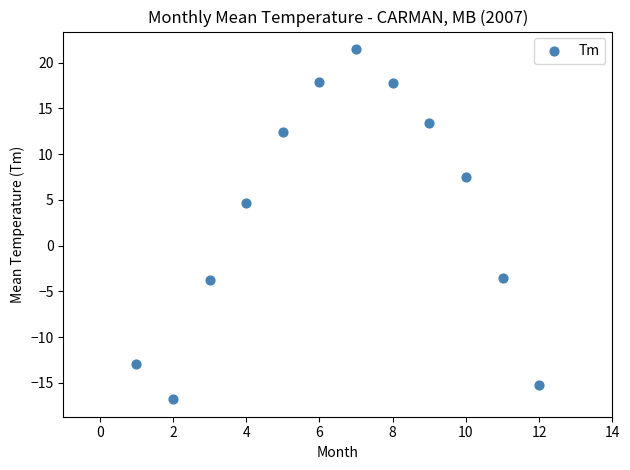

What Y value in the scatter plot is closest to 2?

4.7